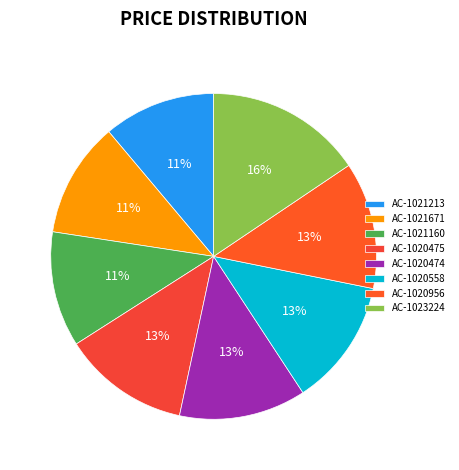

Combined, do AC-1020956 and AC-1023224 account for over 50%?

No